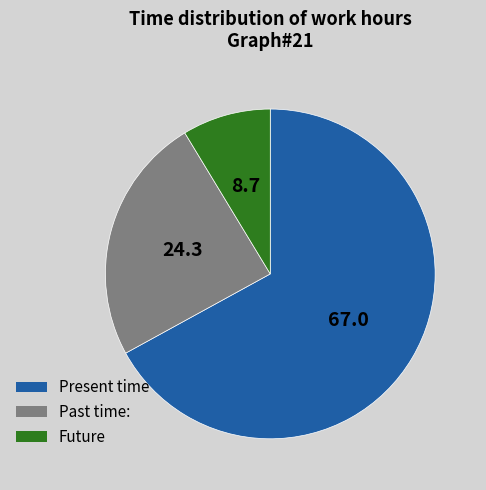

Is the sum of Future and Present time greater than half?

Yes